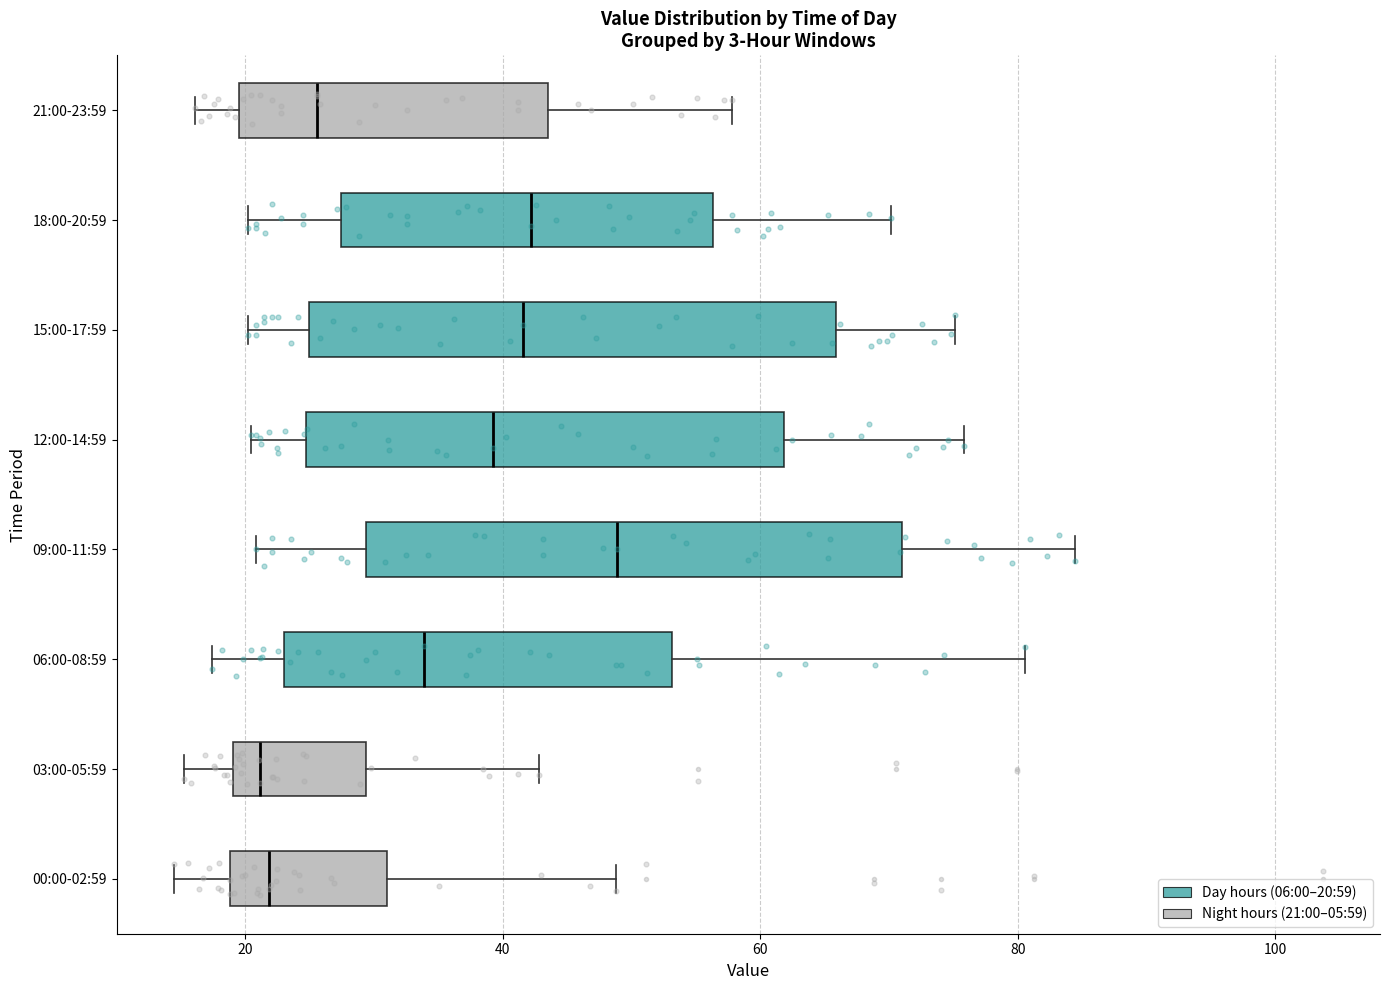

Reading bottom to top, transcribe this box plot: for each box, give where its median line is, the range the box spans, and where its two whiskers end, as read against the x-axis. The values are not printed on the chart, so give them approximately, as read against the axis.

00:00-02:59: median 22, box 18 to 30, whiskers 14 to 48
03:00-05:59: median 22, box 20 to 30, whiskers 16 to 42
06:00-08:59: median 34, box 24 to 54, whiskers 18 to 80
09:00-11:59: median 48, box 30 to 72, whiskers 20 to 84
12:00-14:59: median 40, box 24 to 62, whiskers 20 to 76
15:00-17:59: median 42, box 24 to 66, whiskers 20 to 76
18:00-20:59: median 42, box 28 to 56, whiskers 20 to 70
21:00-23:59: median 26, box 20 to 44, whiskers 16 to 58